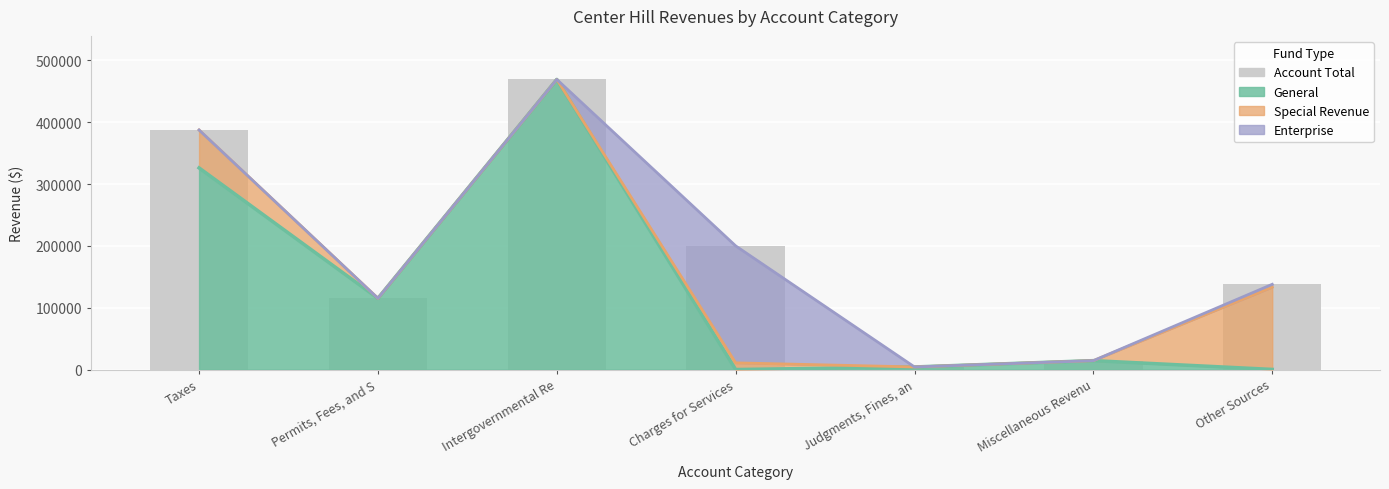

What is the value of the 1st bar from the left?

387454